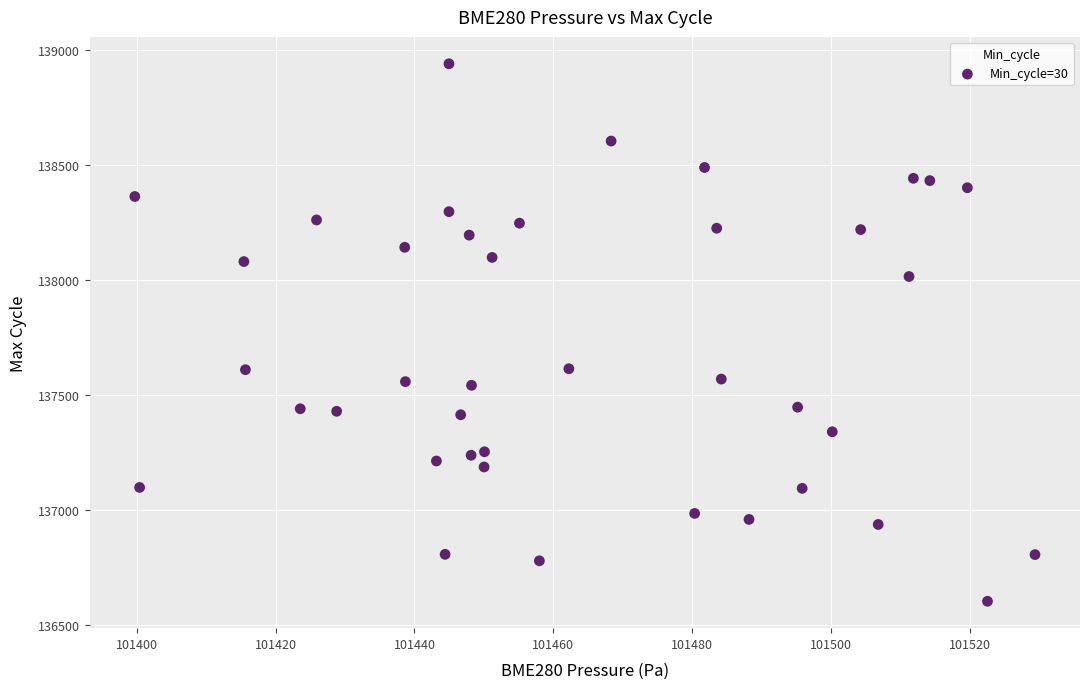

What is the range of Y values (max minus min)?

2337